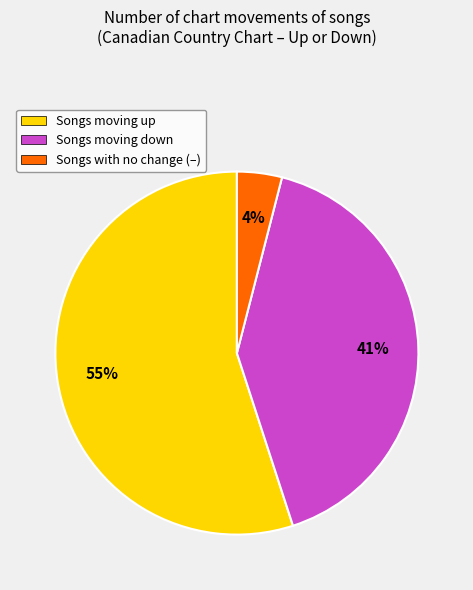

True or false: Songs moving down accounts for 41% of the total.

True